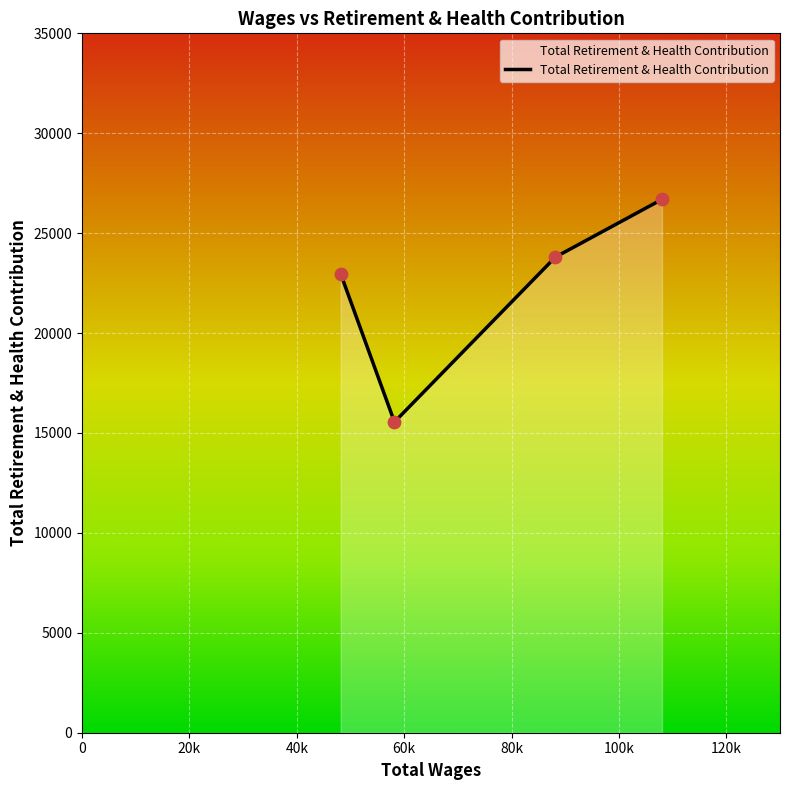

What is the minimum value shown in the chart?

15551